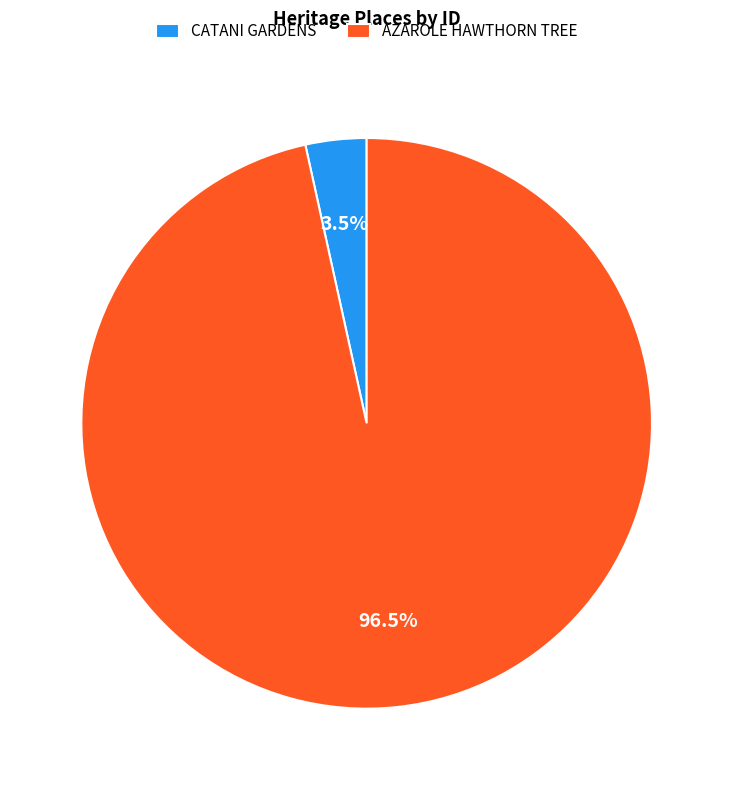

Does AZAROLE HAWTHORN TREE account for over 50% of the chart?

Yes